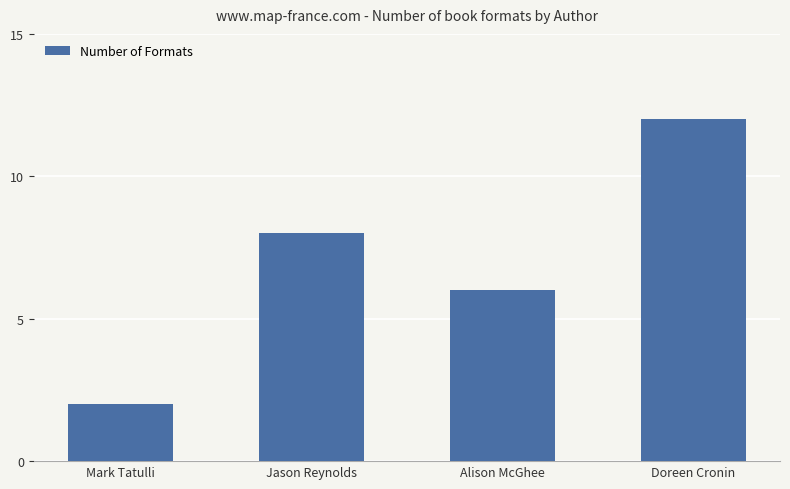

Reading right to left, list all the values displayed in this chart.

12	6	8	2